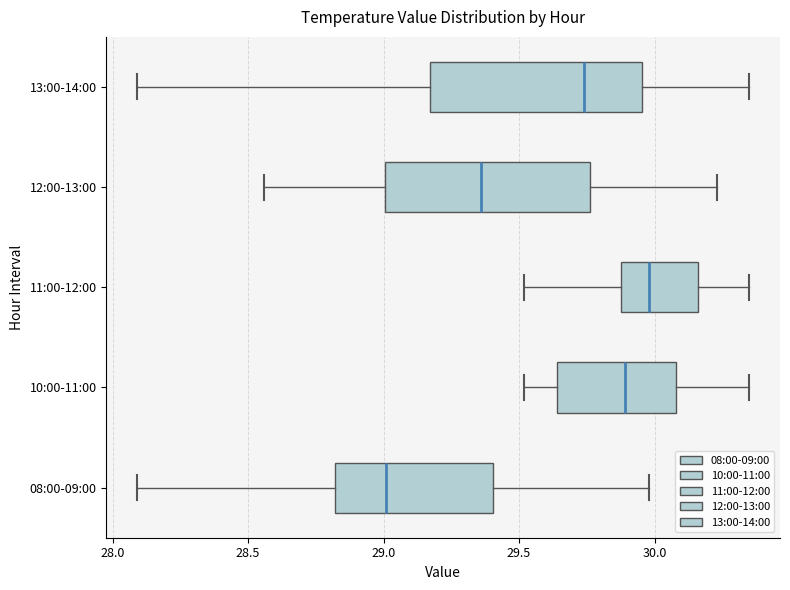

Where does the median line of the box for 08:00-09:00 sit on the x-axis? The values are not printed on the chart, so give them approximately, as read against the axis.

29.00